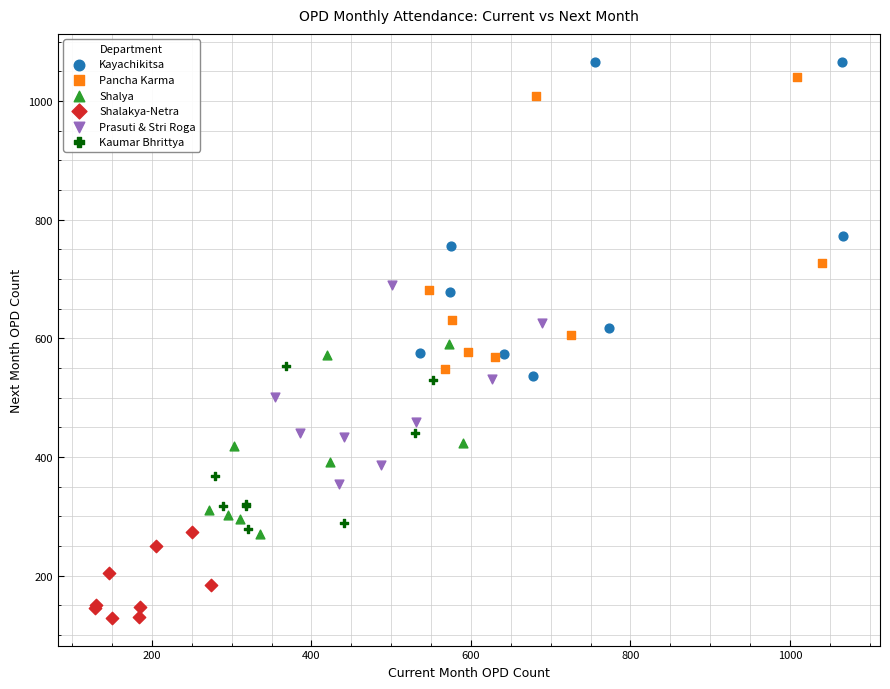

Which series contains the lowest Y value?

Shalakya-Netra